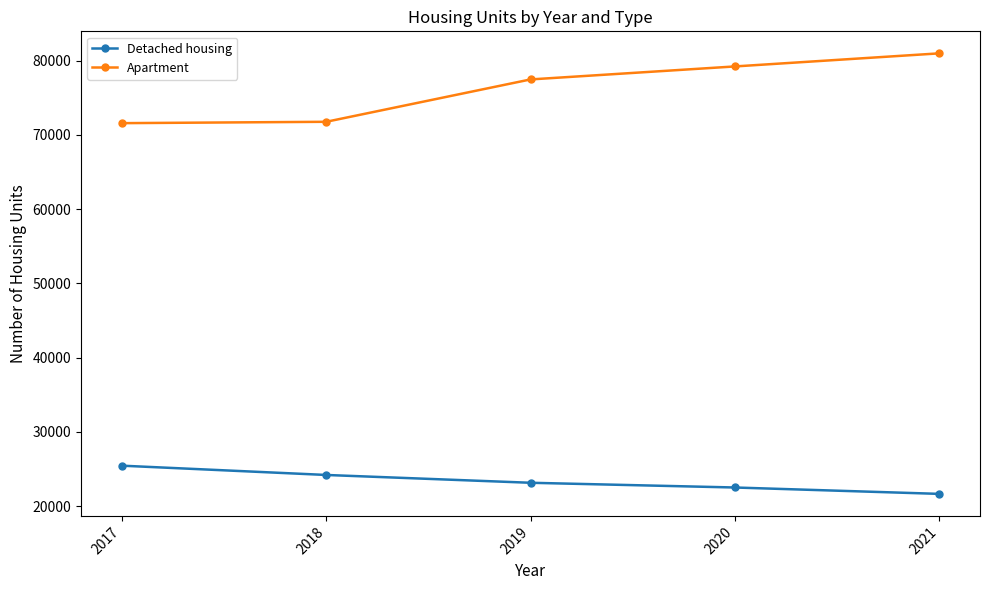

Which series has the widest spread of values?

Apartment